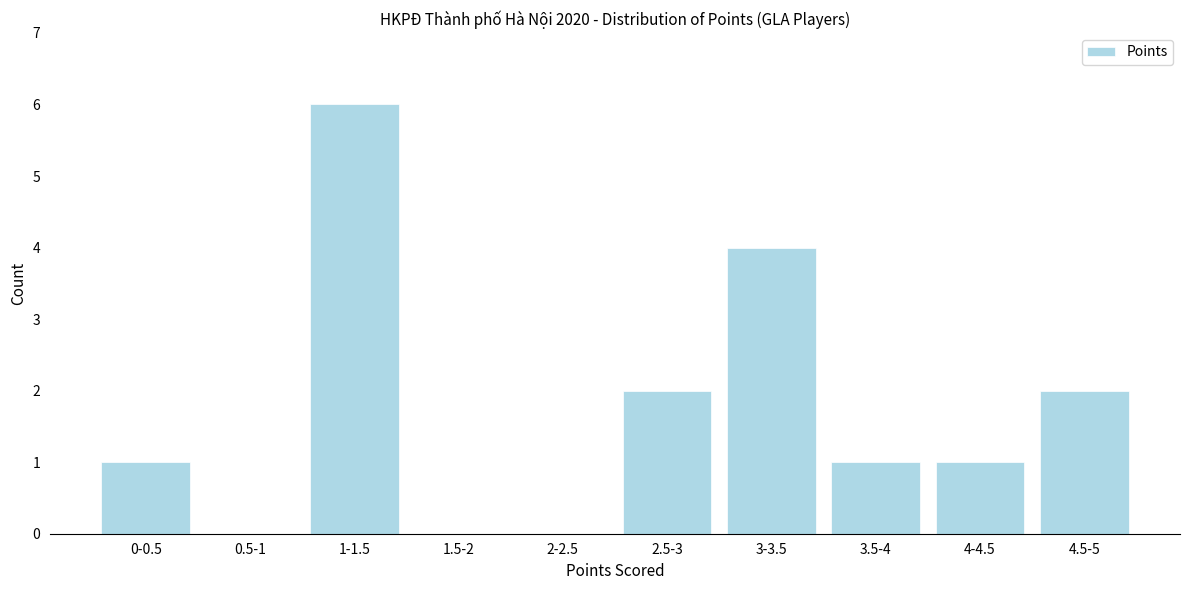

Reading left to right, extract all data points from this chart.

0-0.5=1	0.5-1=0	1-1.5=6	1.5-2=0	2-2.5=0	2.5-3=2	3-3.5=4	3.5-4=1	4-4.5=1	4.5-5=2